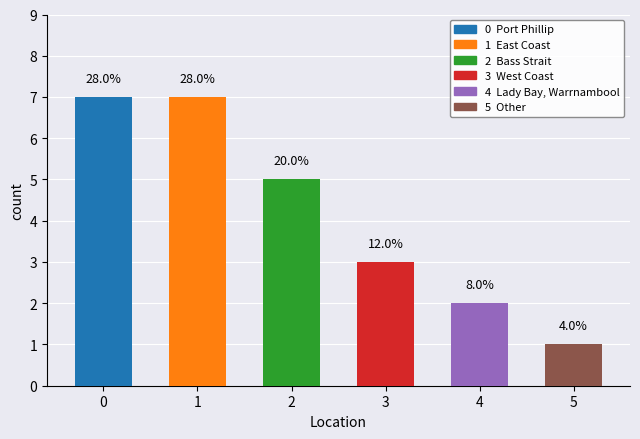

What is the average value?

4